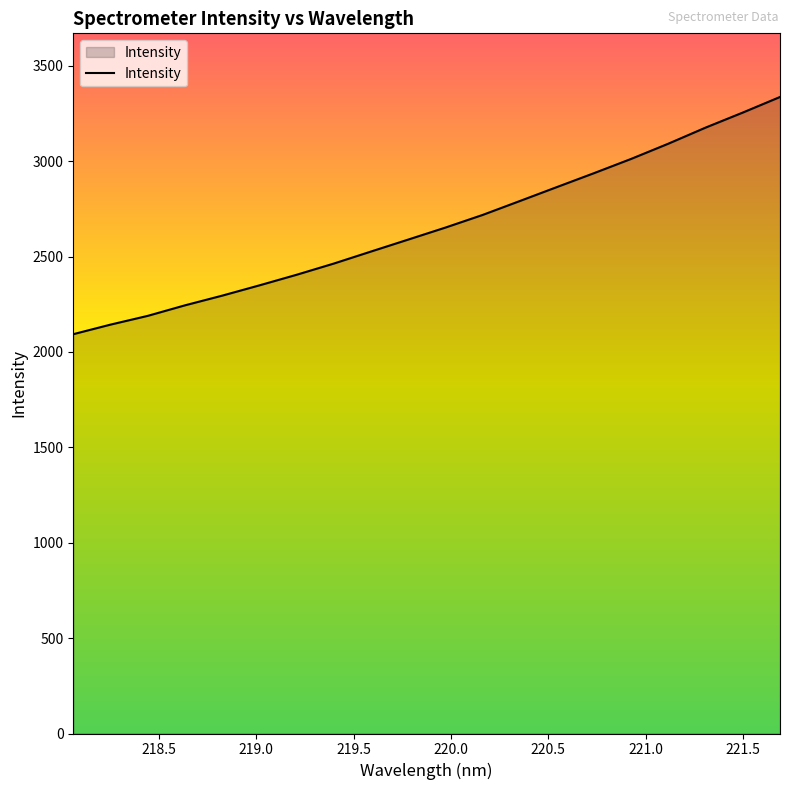

What is the difference between the maximum and minimum values?

1243.2